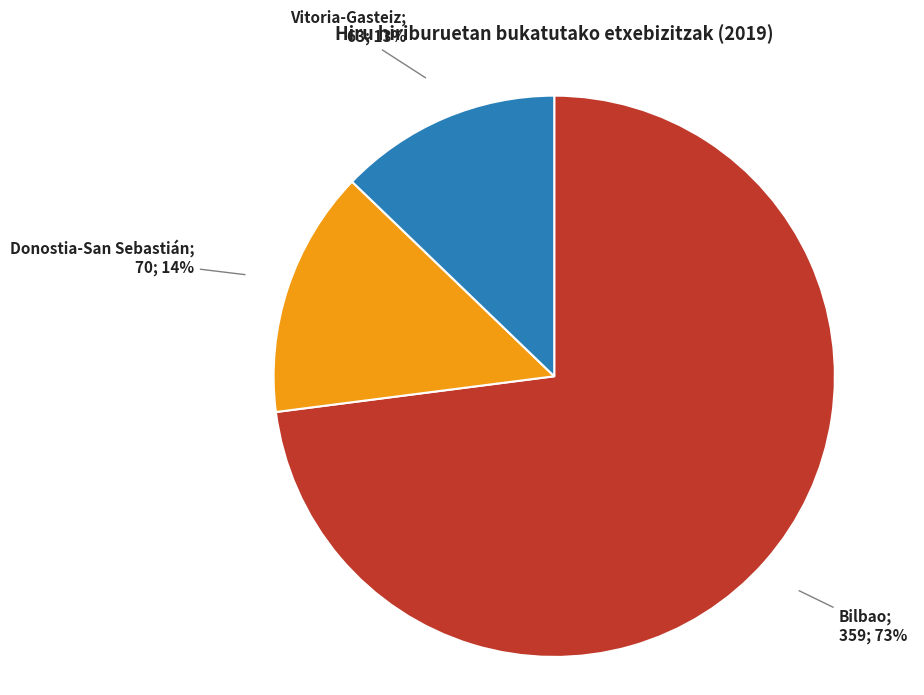

To the nearest percent, what is the average slice percentage?

33%